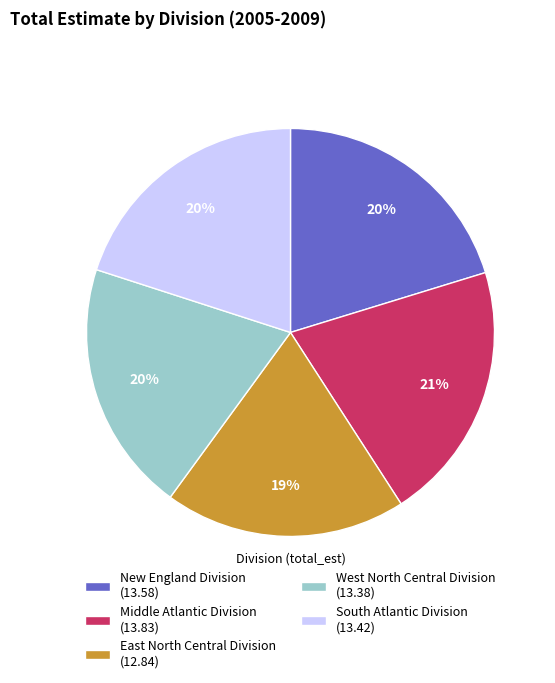

Is it true that Middle Atlantic Division is 21% of the pie?

True